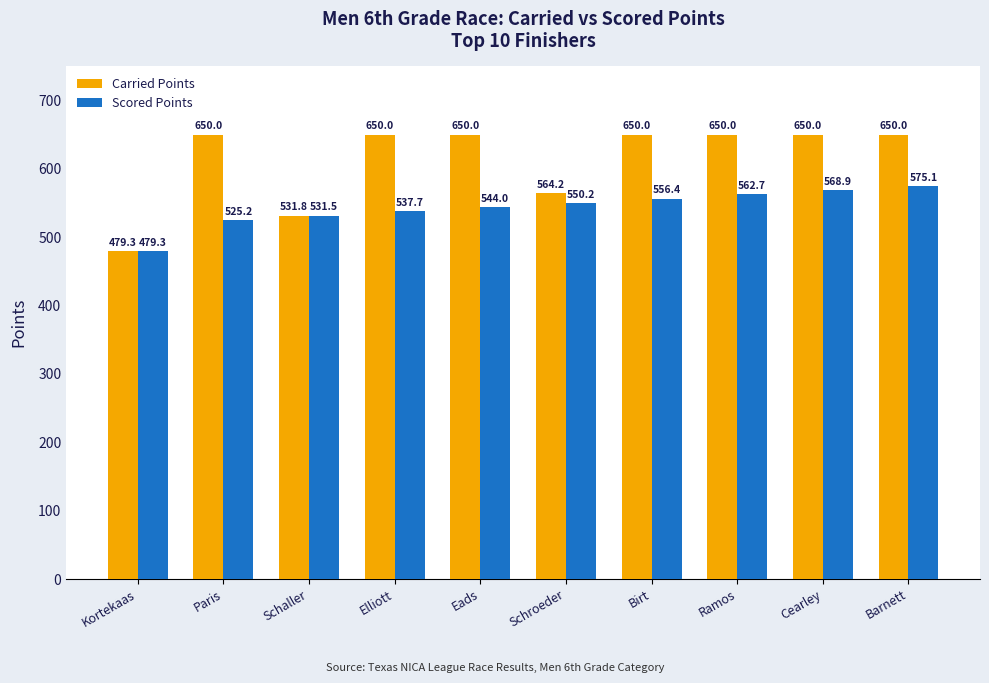

At how many categories does at least one series exceed 593?

7